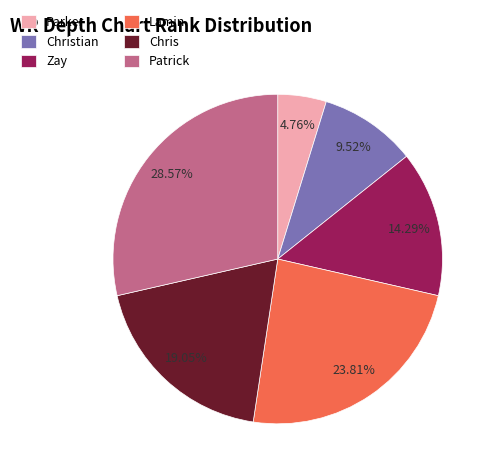

Rank the categories by value from highest to lowest.

Patrick, Lamin, Chris, Zay, Christian, Parker